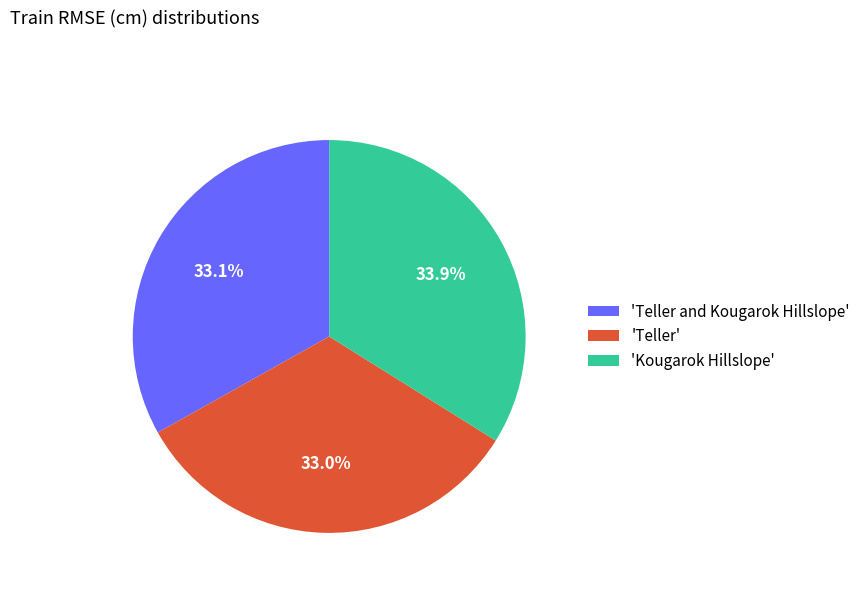

Is there any slice that represents more than half of the pie?

No